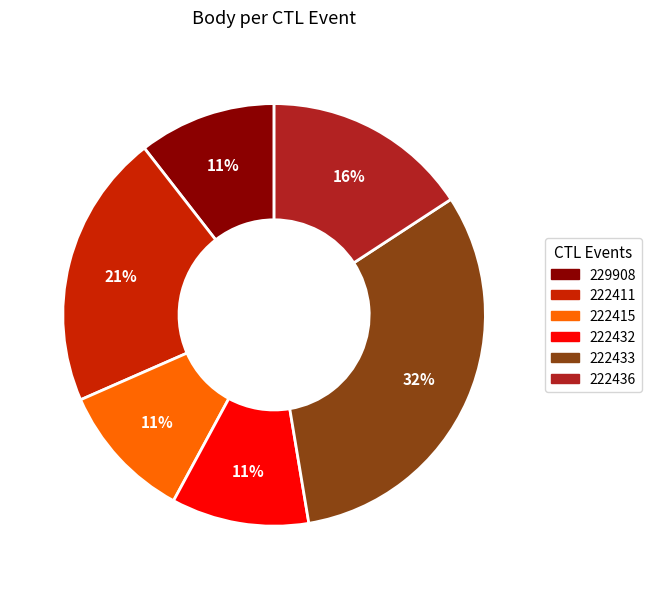

Does 222436 represent more than half of the total?

No